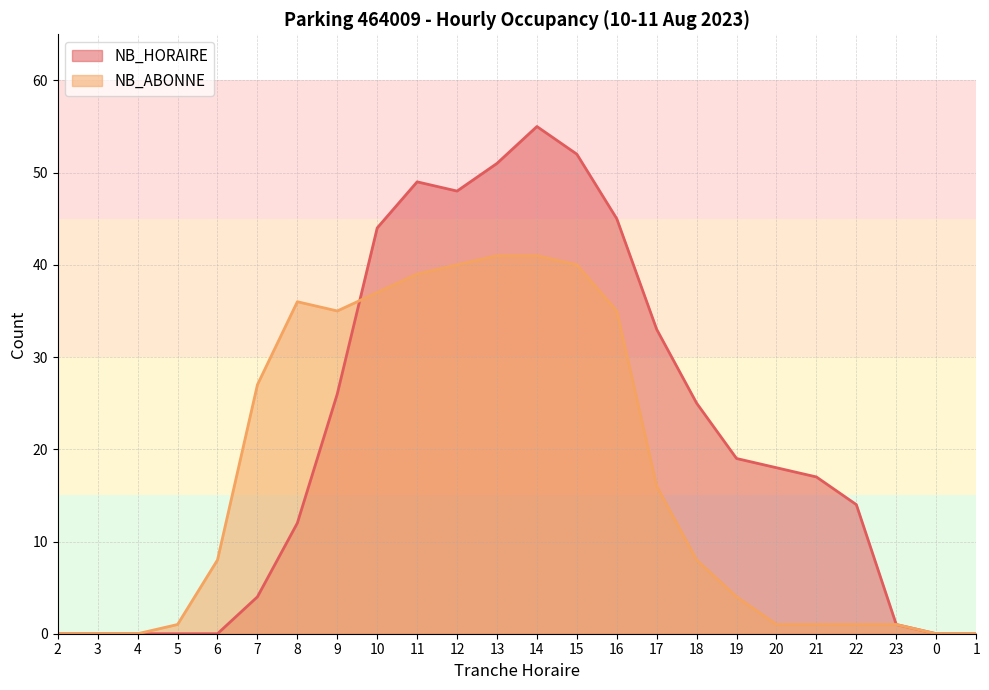

Where do NB_HORAIRE and NB_ABONNE first cross each other?

9 and 10